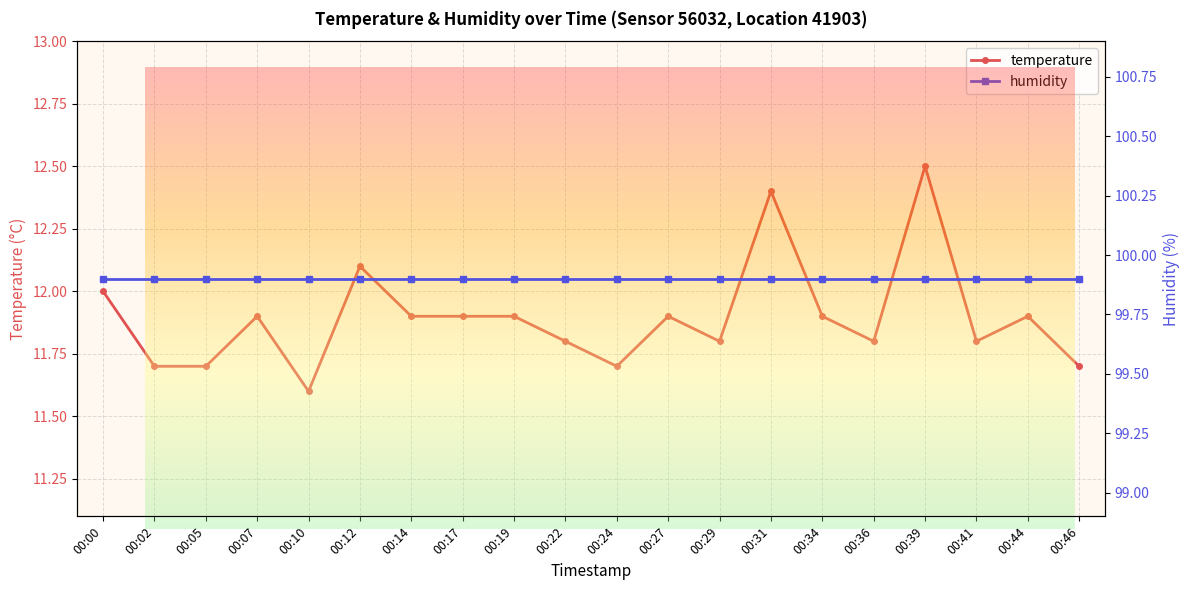

Reading right to left, list all the values displayed in this chart.

temperature: 00:46=11.7	00:44=11.9	00:41=11.8	00:39=12.5	00:36=11.8	00:34=11.9	00:31=12.4	00:29=11.8	00:27=11.9	00:24=11.7	00:22=11.8	00:19=11.9	00:17=11.9	00:14=11.9	00:12=12.1	00:10=11.6	00:07=11.9	00:05=11.7	00:02=11.7	00:00=12.0
humidity: 00:46=99.9	00:44=99.9	00:41=99.9	00:39=99.9	00:36=99.9	00:34=99.9	00:31=99.9	00:29=99.9	00:27=99.9	00:24=99.9	00:22=99.9	00:19=99.9	00:17=99.9	00:14=99.9	00:12=99.9	00:10=99.9	00:07=99.9	00:05=99.9	00:02=99.9	00:00=99.9